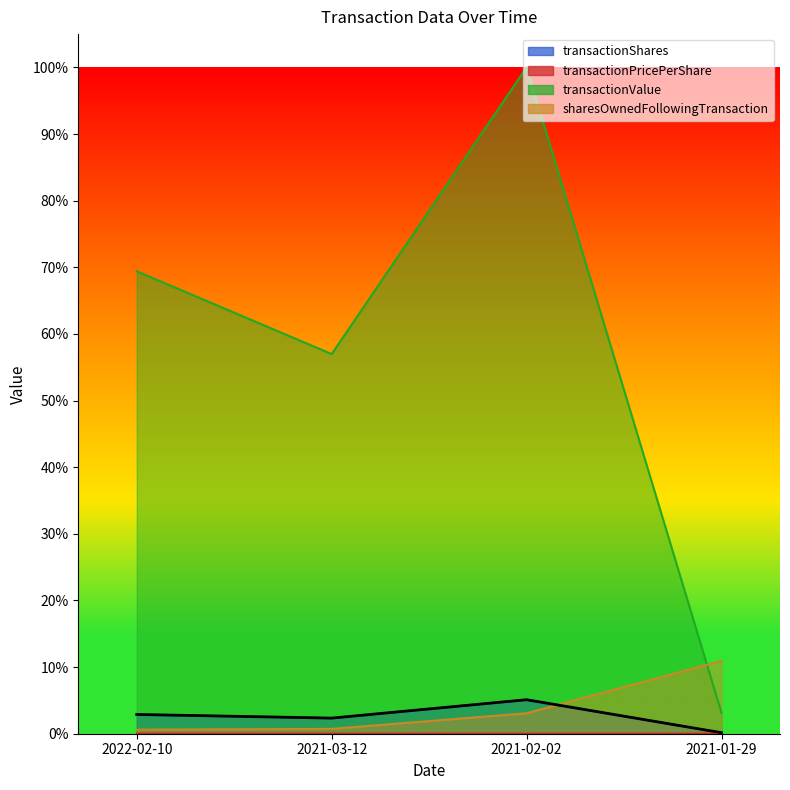

At which category is the sum across all series the highest?

2021-02-02